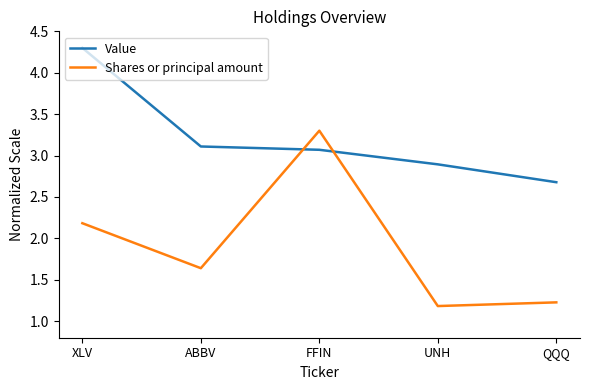

Does the chart display data point markers on the line(s)?

No